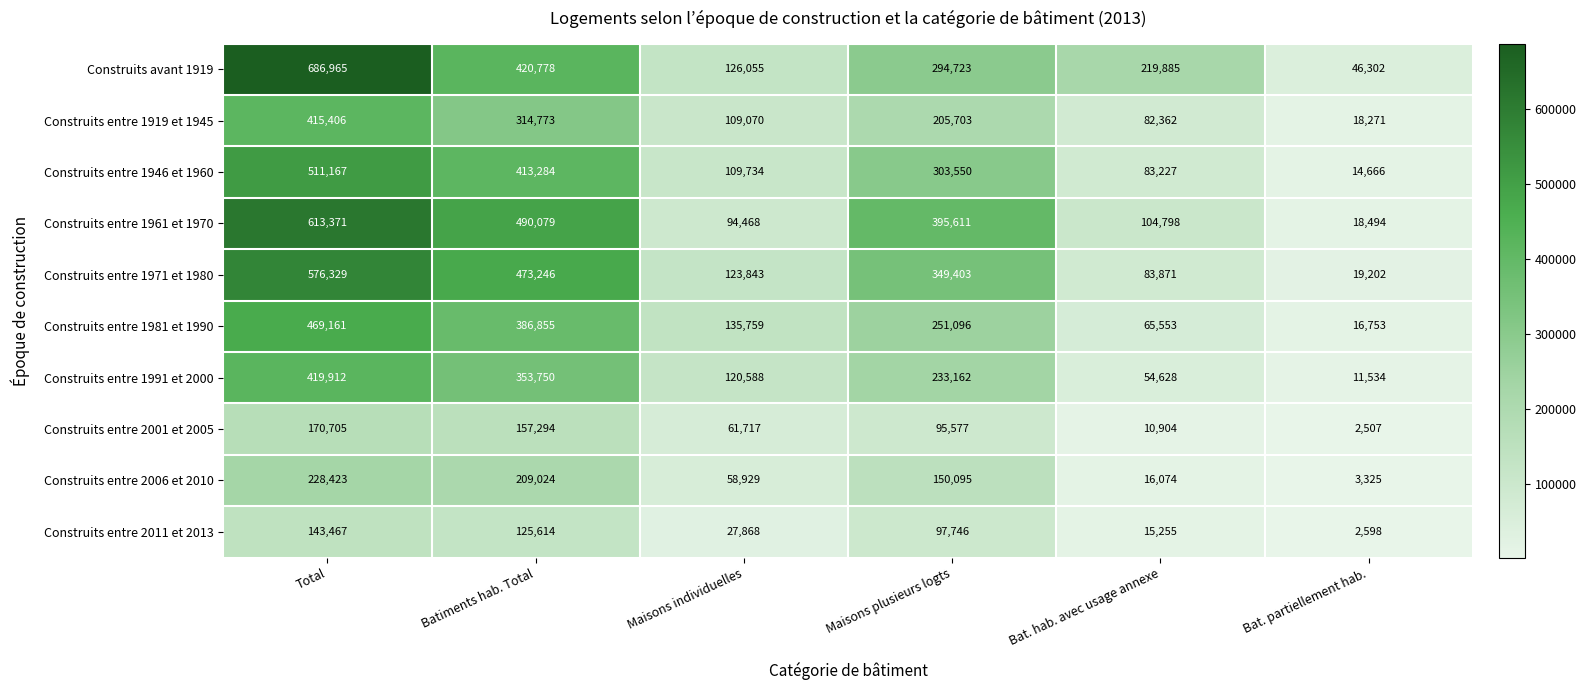

Where does the Construits entre 1971 et 1980 series first go above 349403?

Total